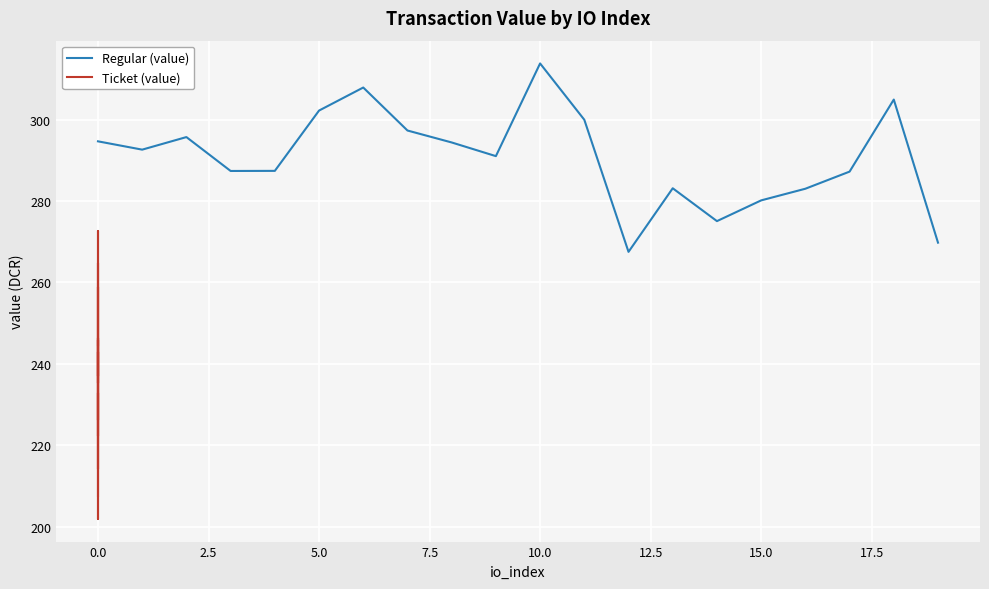

How many series are shown in this chart?

2